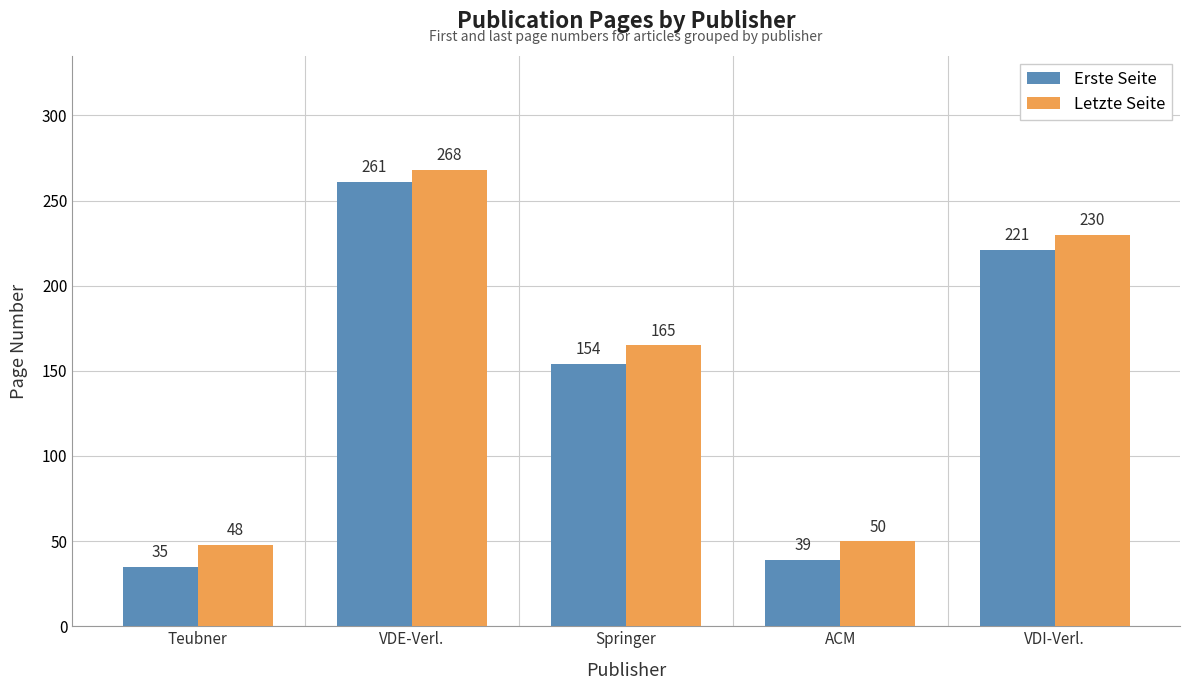

Reading right to left, list all the values displayed in this chart.

Erste Seite: 221	39	154	261	35
Letzte Seite: 230	50	165	268	48